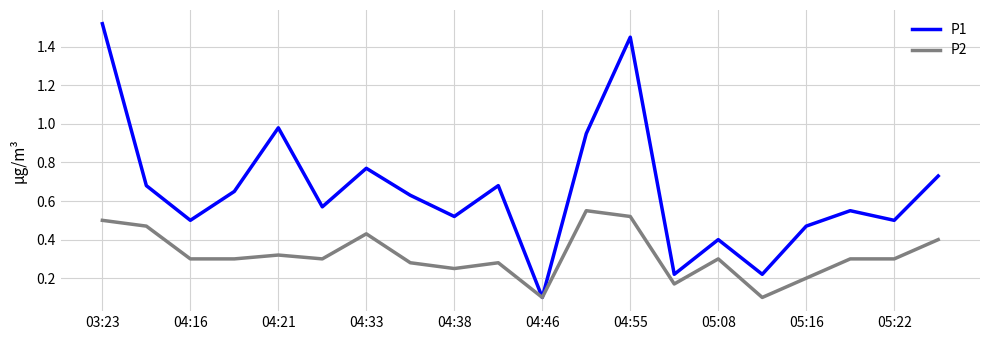

How many lines are shown in the chart?

2